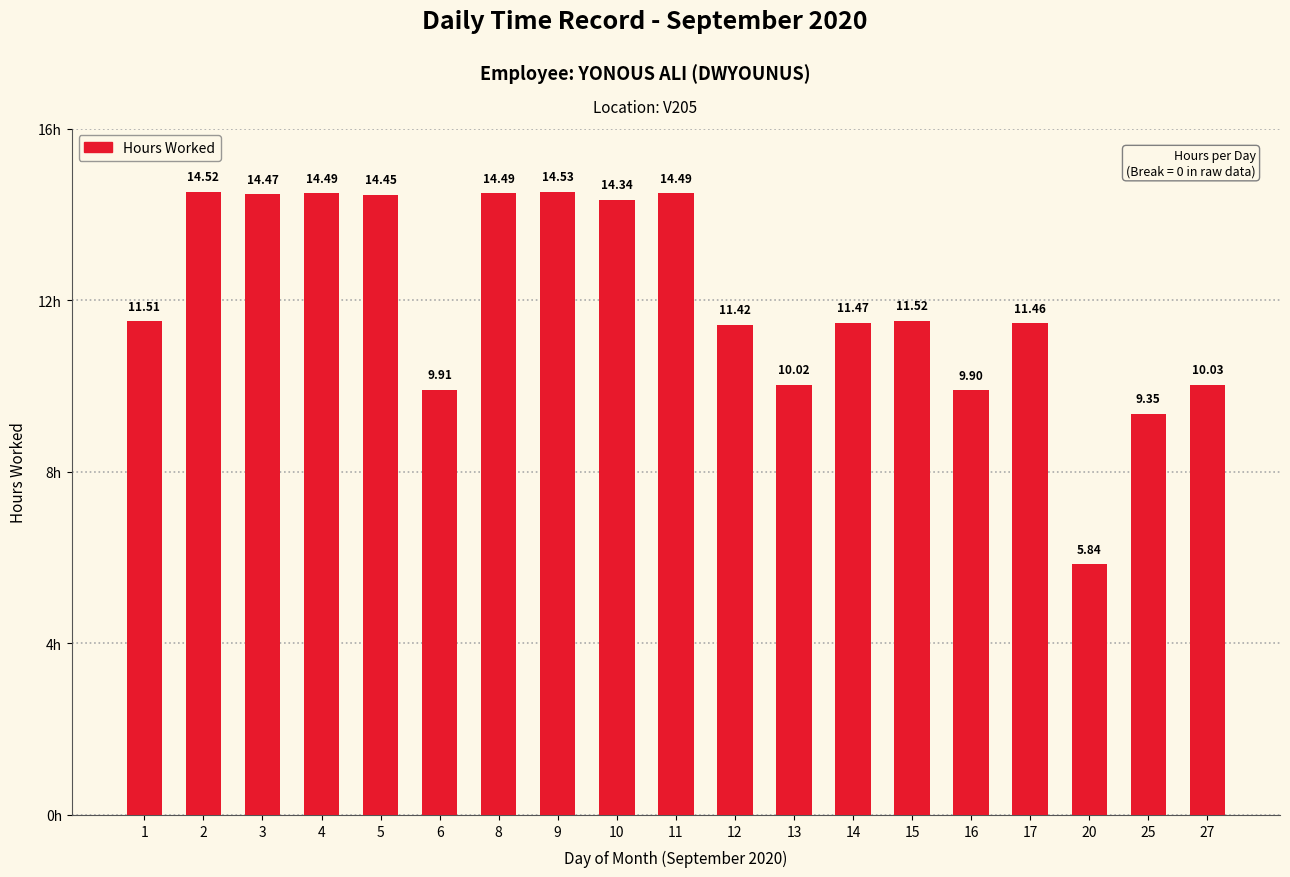

Which has a higher value, 1 or 17?

1